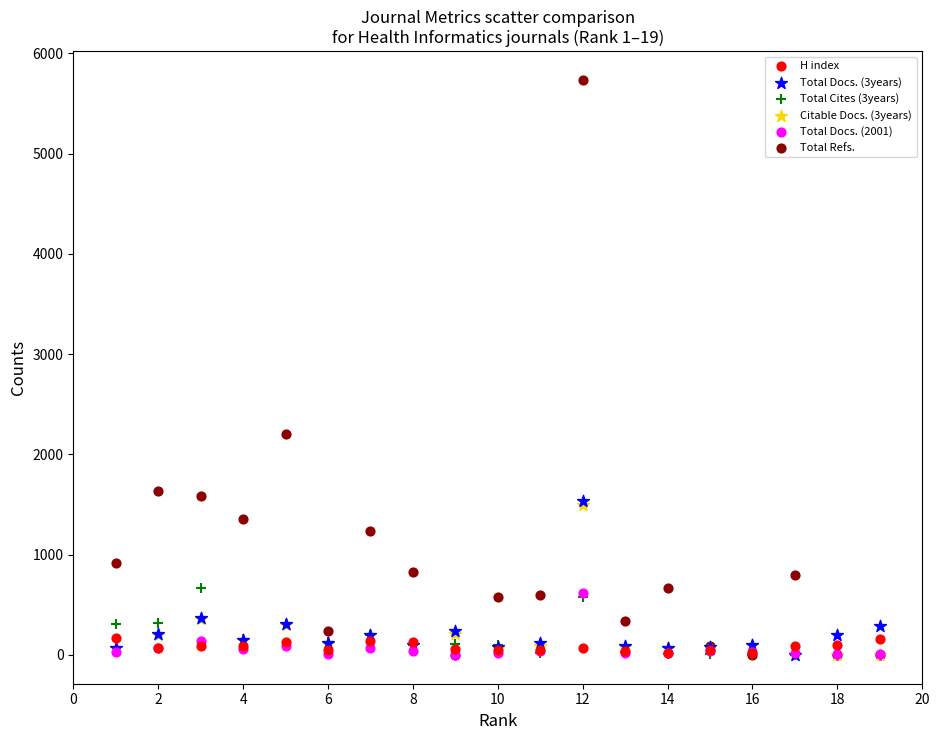

Across all series, what Y value is closest to 2867?

2208